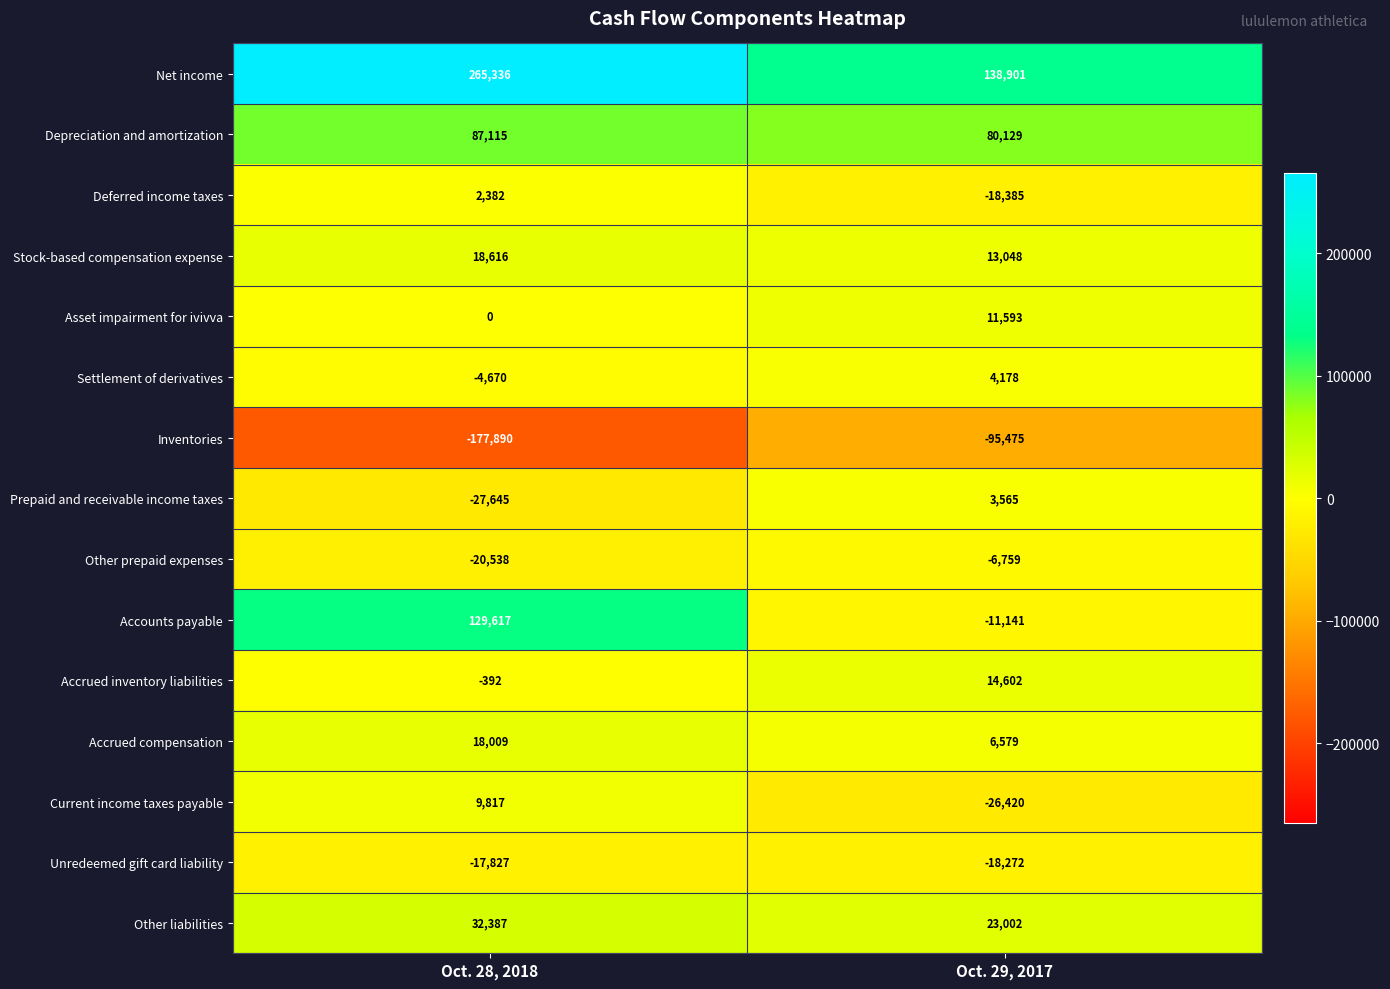

What is the minimum value for Settlement of derivatives?

-4670